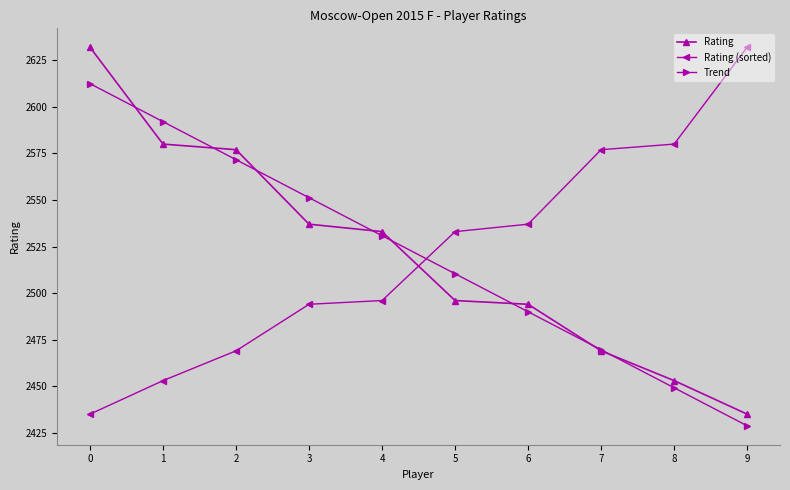

Which series ends up on top after the final intersection of Rating and Trend?

Rating